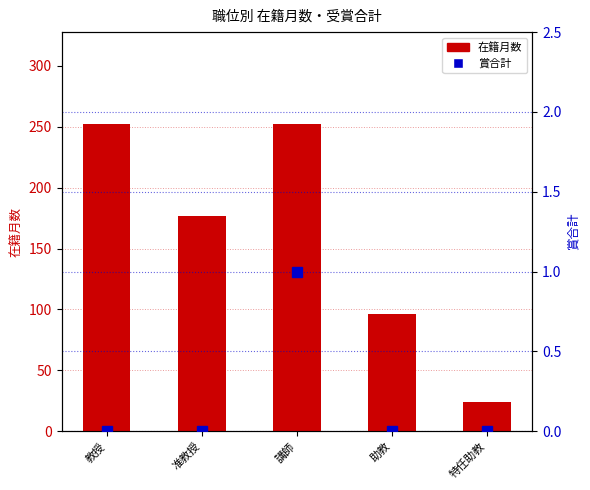

Rank the series by their maximum value, from highest to lowest.

在籍月数, 賞合計